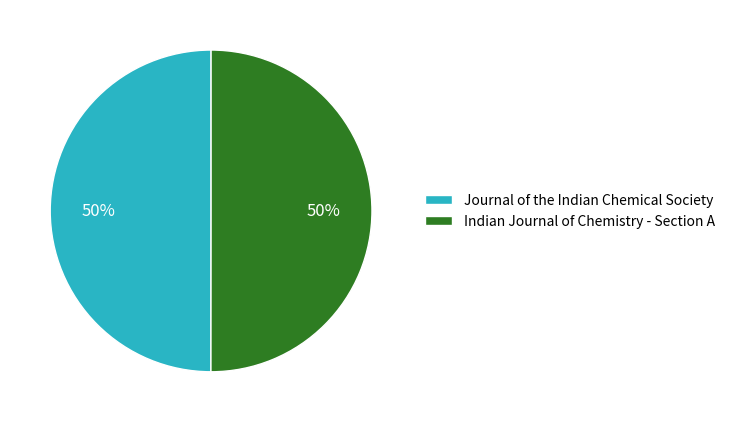

To the nearest percent, what portion does Journal of the Indian Chemical Society represent?

50%